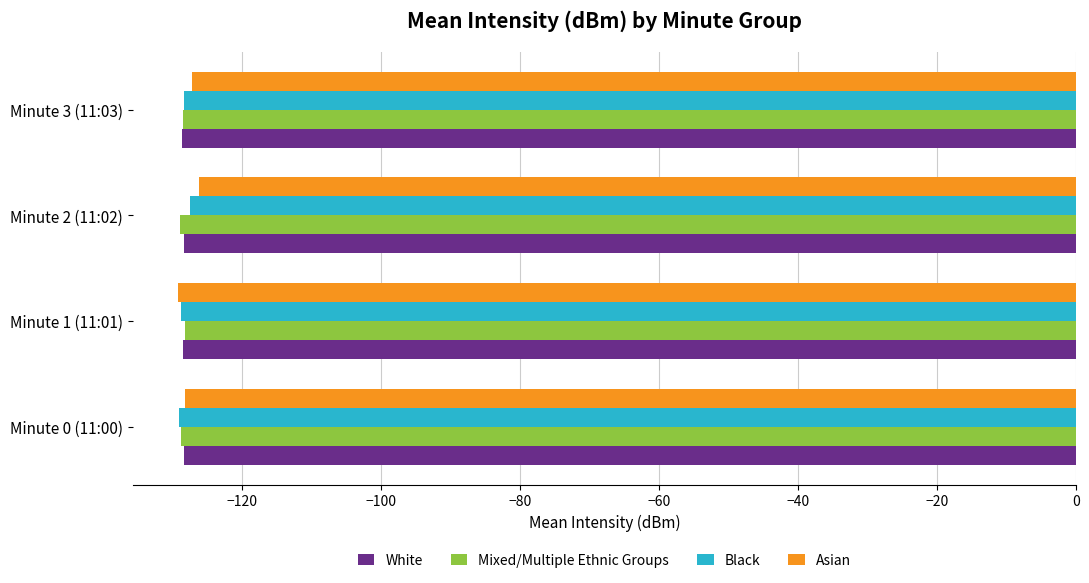

What is the spread (max minus min) of values at Minute 0 (11:00)?

0.8